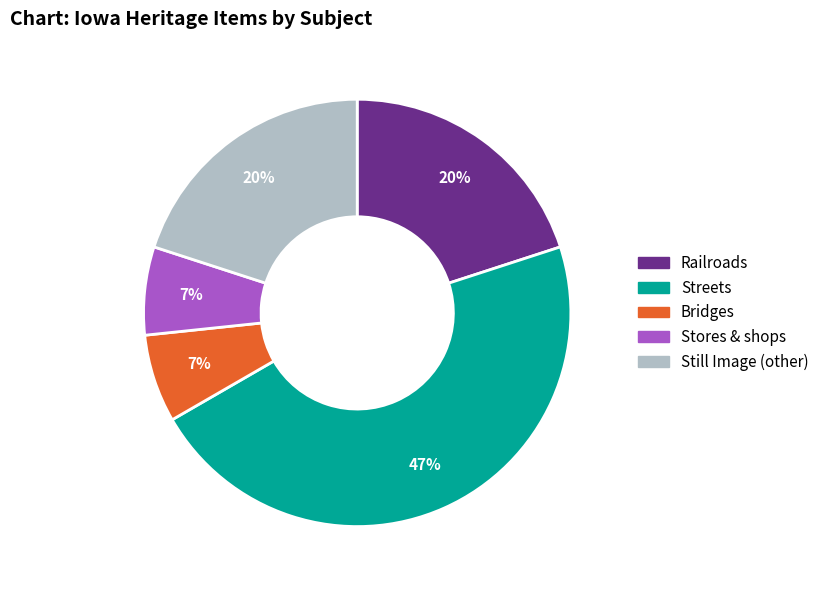

Does any single category account for the majority?

No